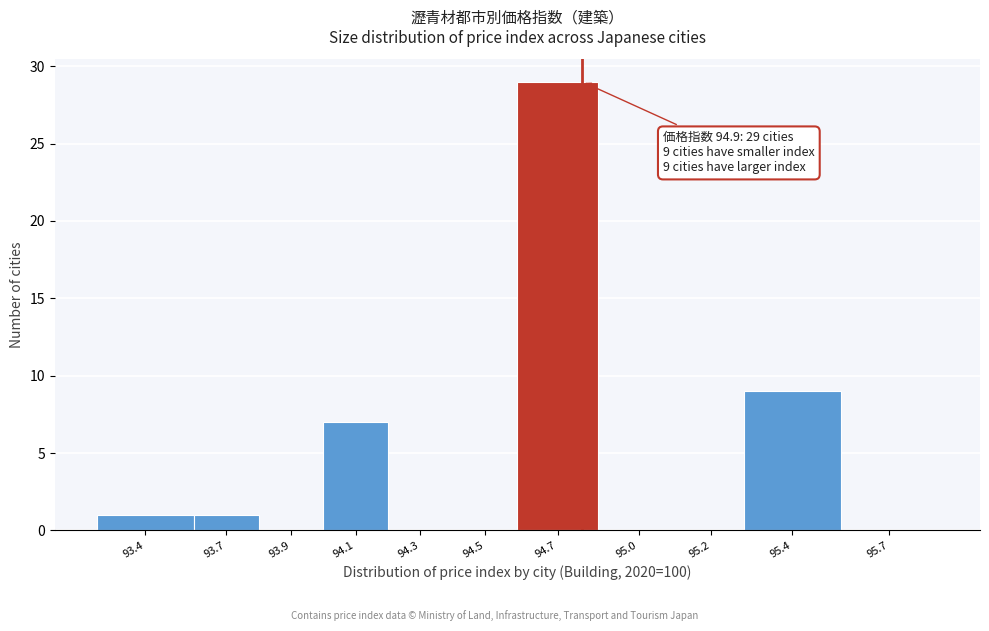

Reading left to right, transcribe all the data shown in this chart.

93.4=1	93.7=1	93.9=0	94.1=7	94.3=0	94.5=0	94.7=29	95.0=0	95.2=0	95.4=9	95.7=0